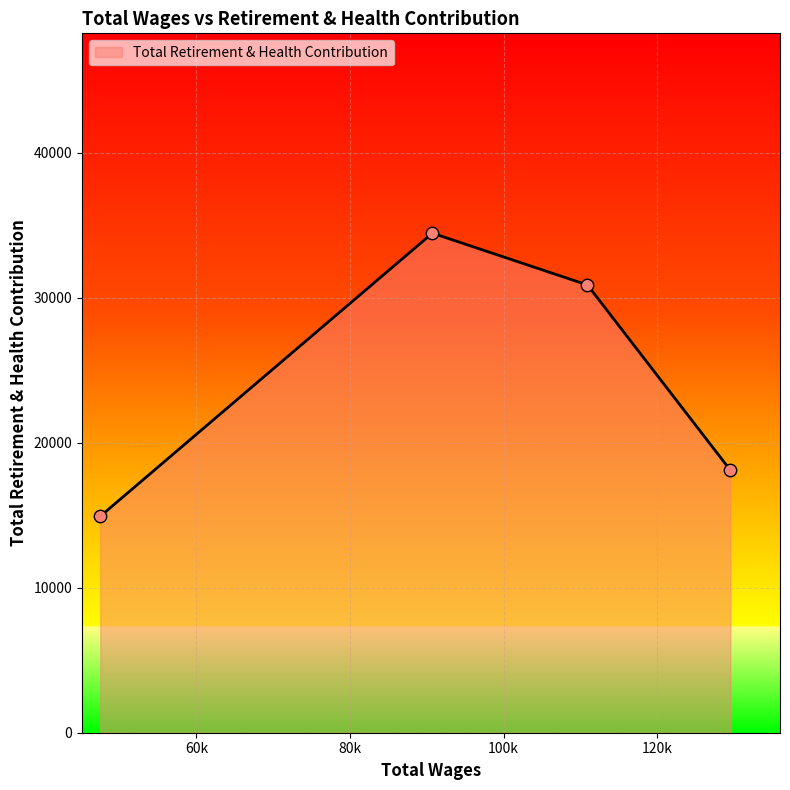

What is the difference between the maximum and minimum values?

19522